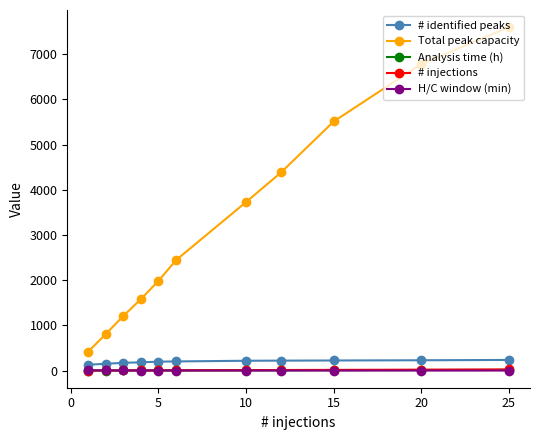

What is the sum of the # identified peaks values at 10 and 25?

452.0